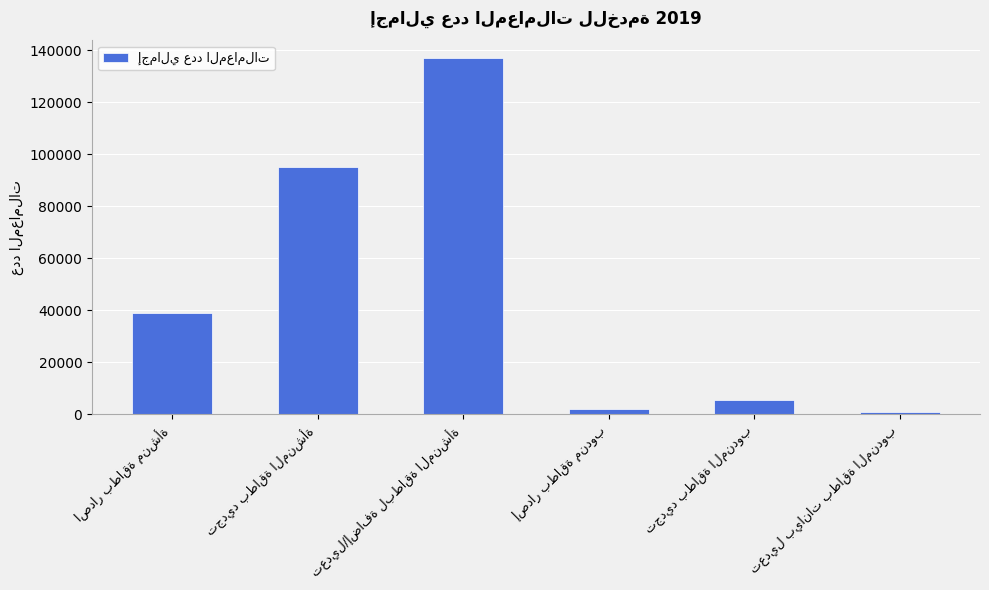

Count the number of categories in the chart.

6